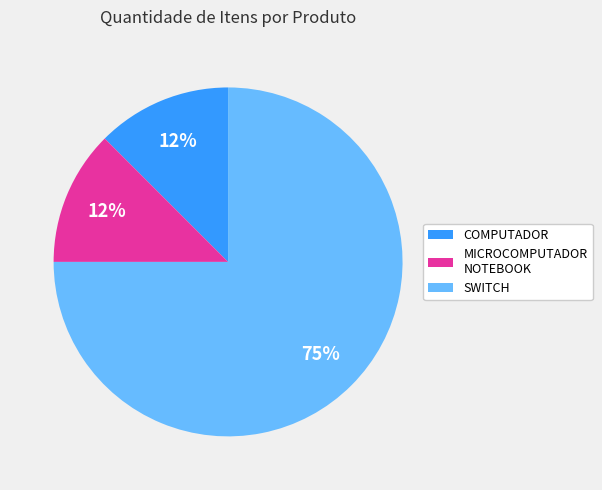

To the nearest percent, what is the average slice percentage?

33%